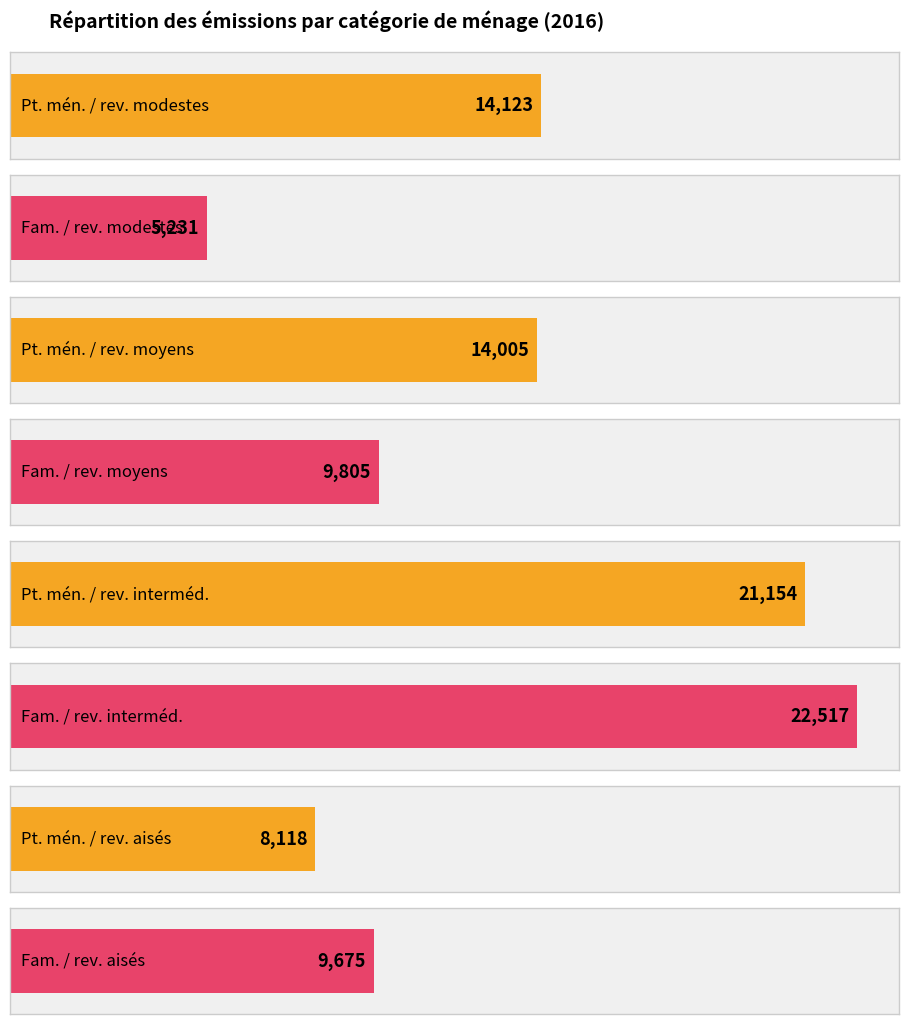

Approximately how many times larger is the value at Famille  / revenus modestes compared to Petit ménage / revenus modestes?

0.4